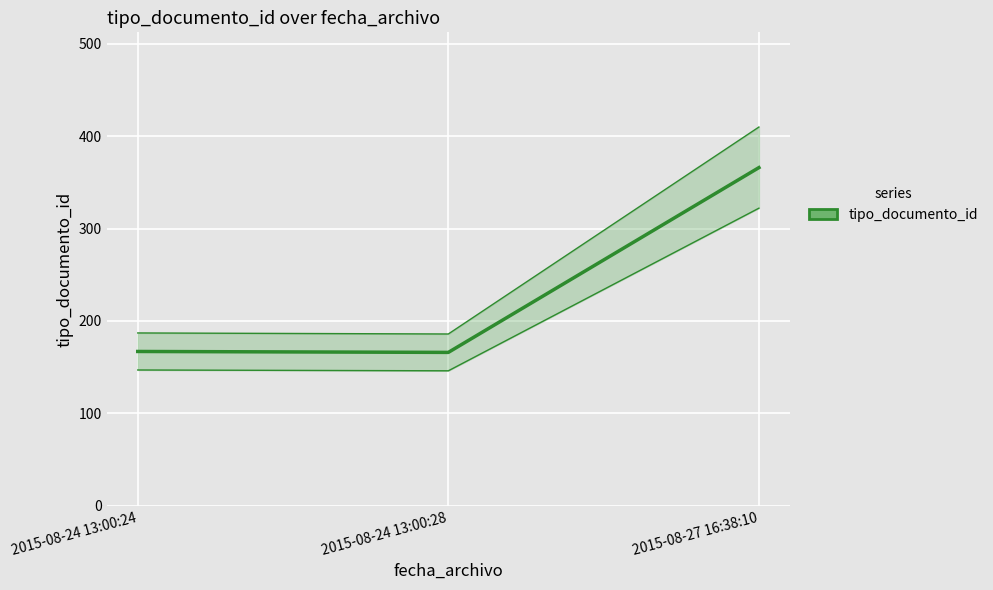

What is the sum of the values at 2015-08-24 13:00:28 and 2015-08-24 13:00:24?

333